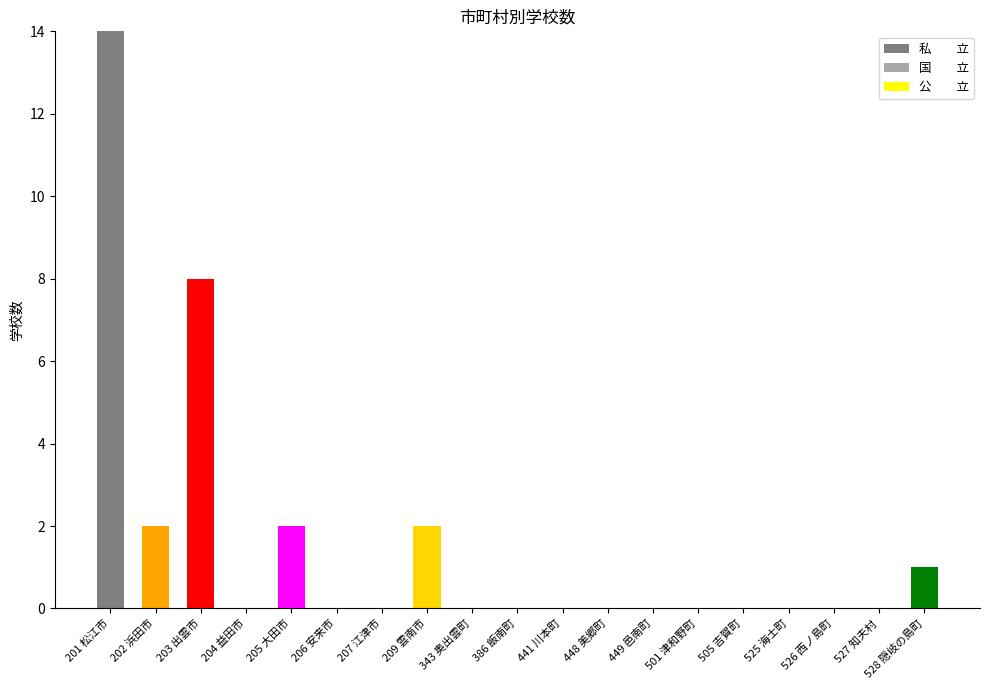

True or false: the data shows 3 at 205 大田市.

False